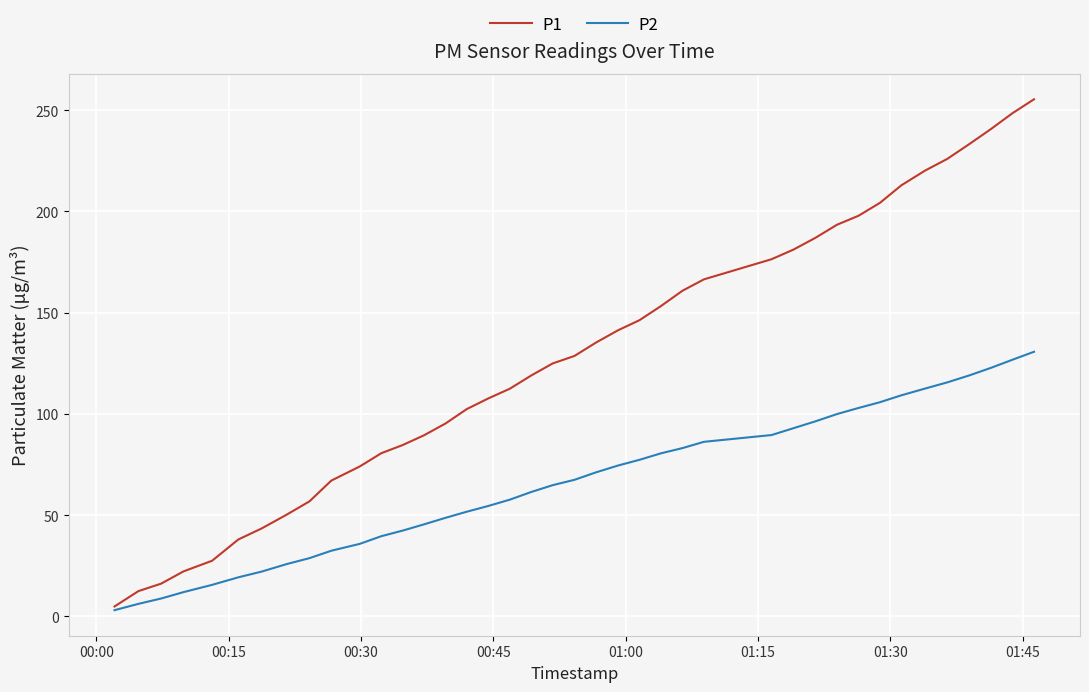

Rank the series by their average value, from lowest to highest.

P2, P1